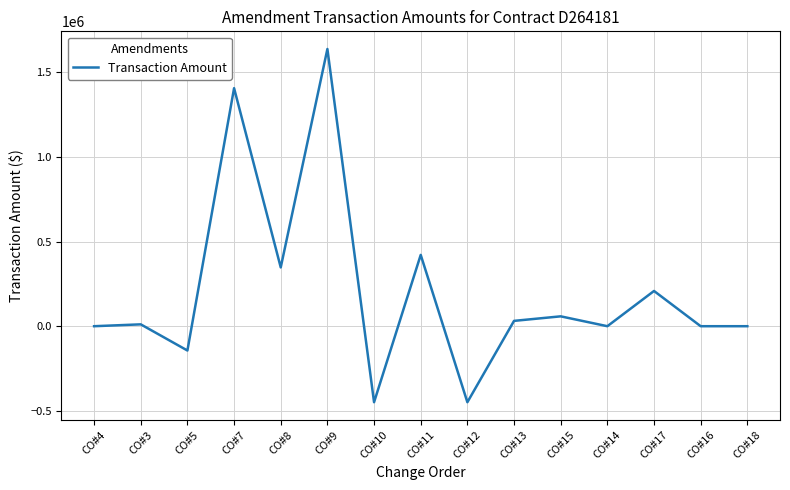

What is the sum of the values at CO#10 and CO#9?

1188737.5